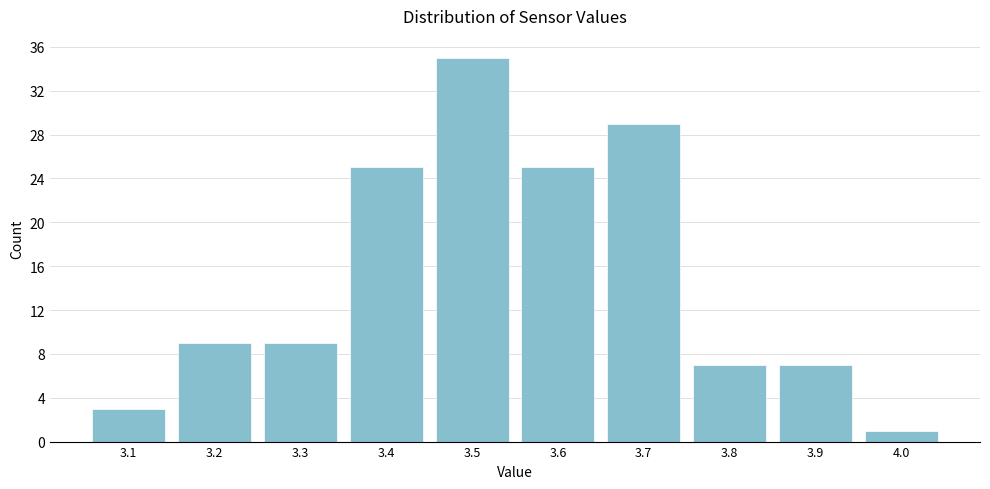

Reading right to left, list all the values displayed in this chart.

1	7	7	29	25	35	25	9	9	3